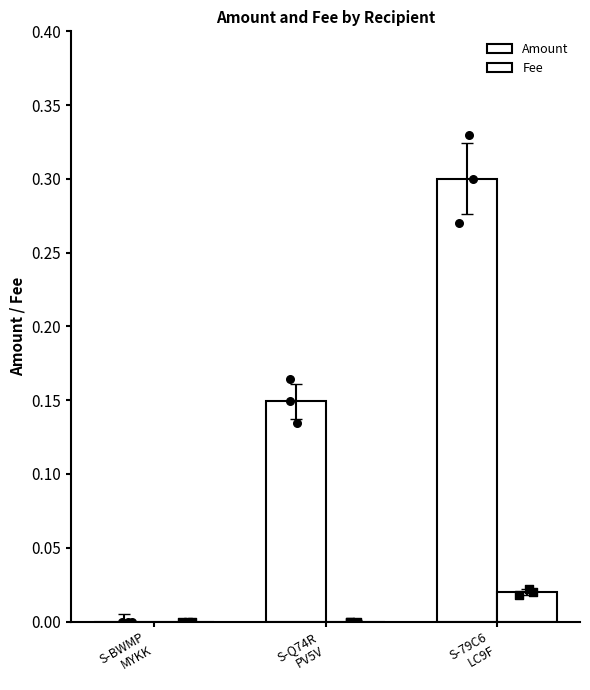

What are all the series names shown in the legend?

Amount, Fee